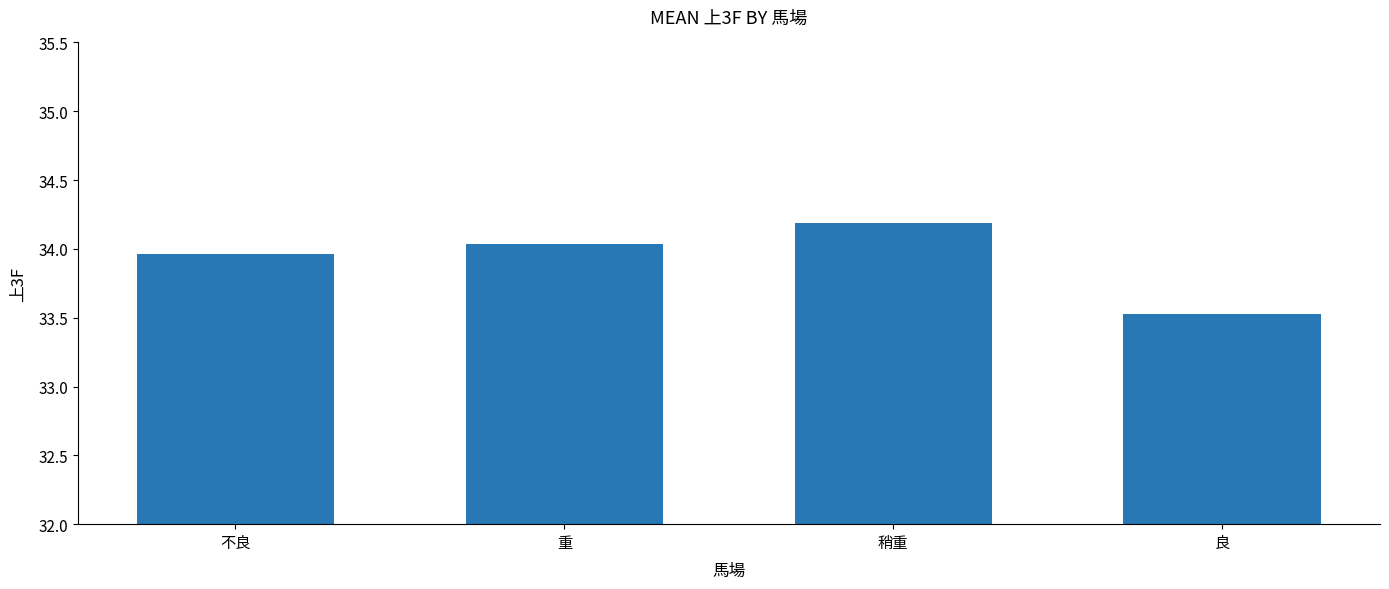

At which category does the chart reach its peak across all series?

稍重